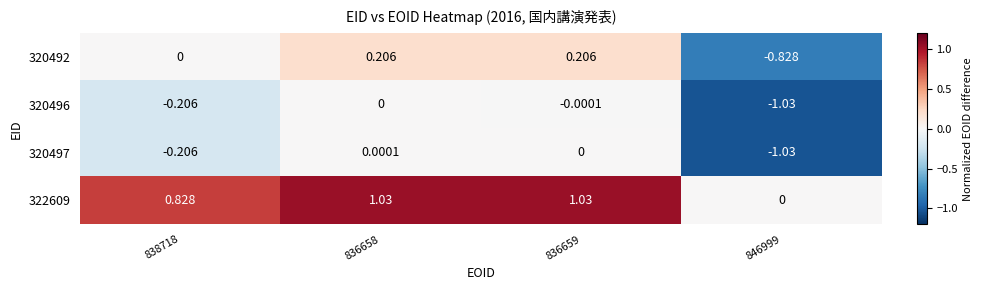

Is the value of 320492 at 836659 greater than the value of 322609 at 838718?

No